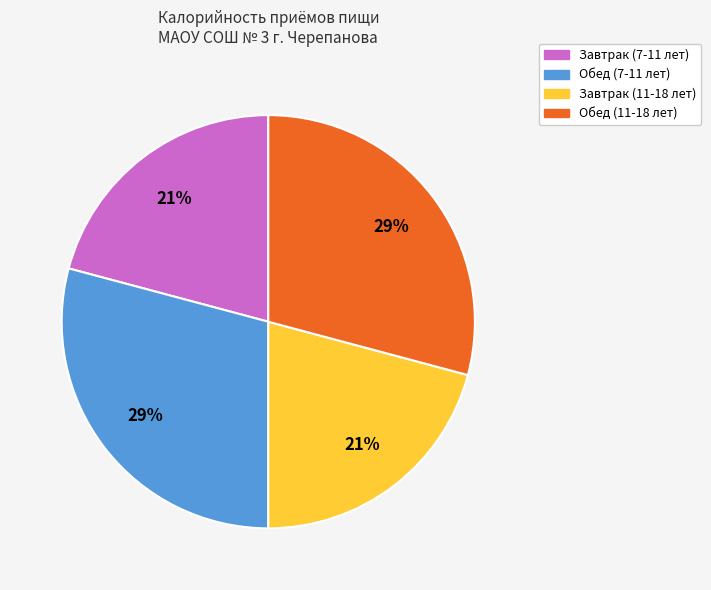

Is Завтрак (11-18 лет) the majority of the pie?

No